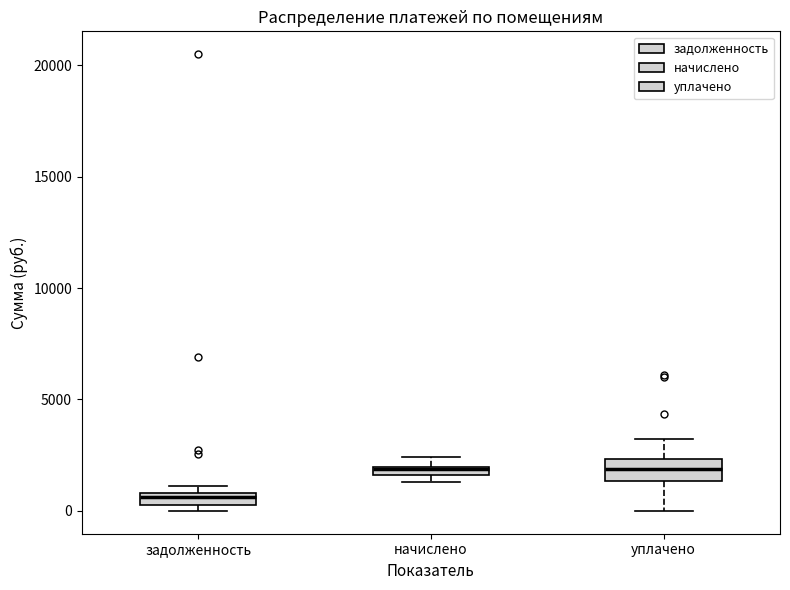

Where does the upper whisker of the box for уплачено end on the y-axis? The values are not printed on the chart, so give them approximately, as read against the axis.

3000